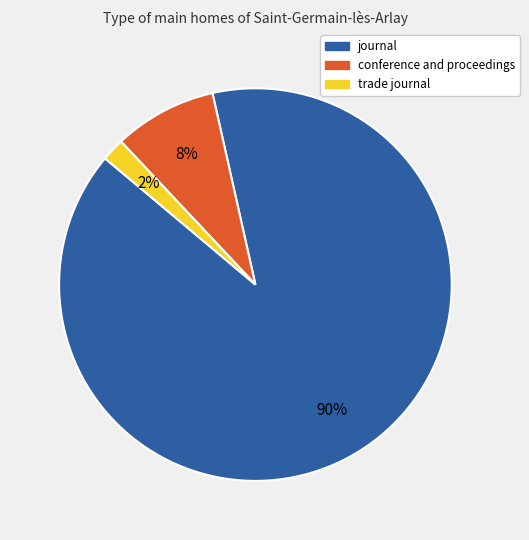

Which category has the smallest portion of the pie?

trade journal